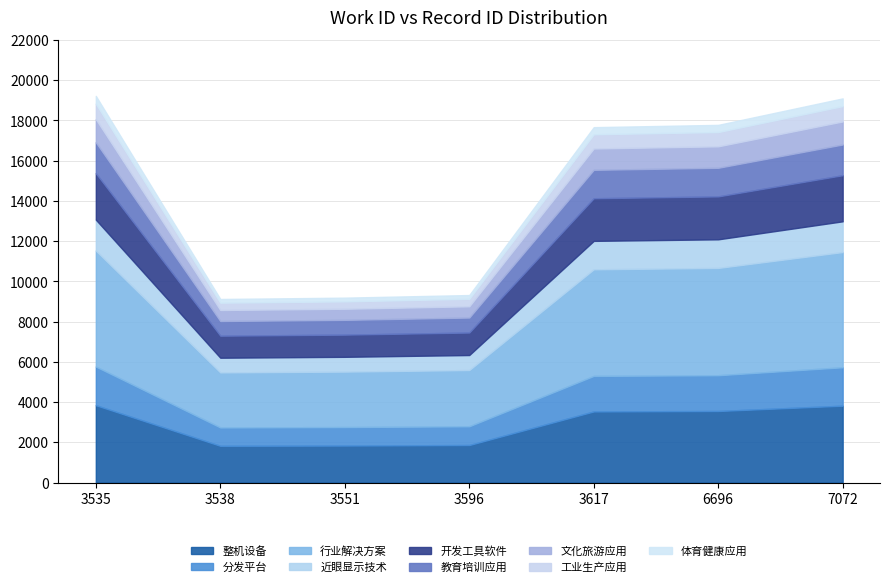

Reading right to left, transcribe all the data shown in this chart.

7072=19098	6696=17781	3617=17667	3596=9321	3551=9191	3538=9125	3535=19221